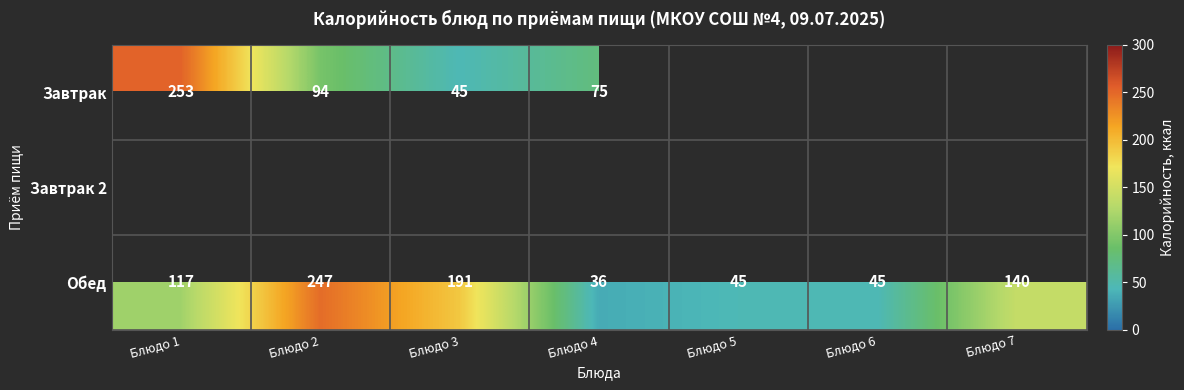

At which label does Обед reach its minimum?

Блюдо 4